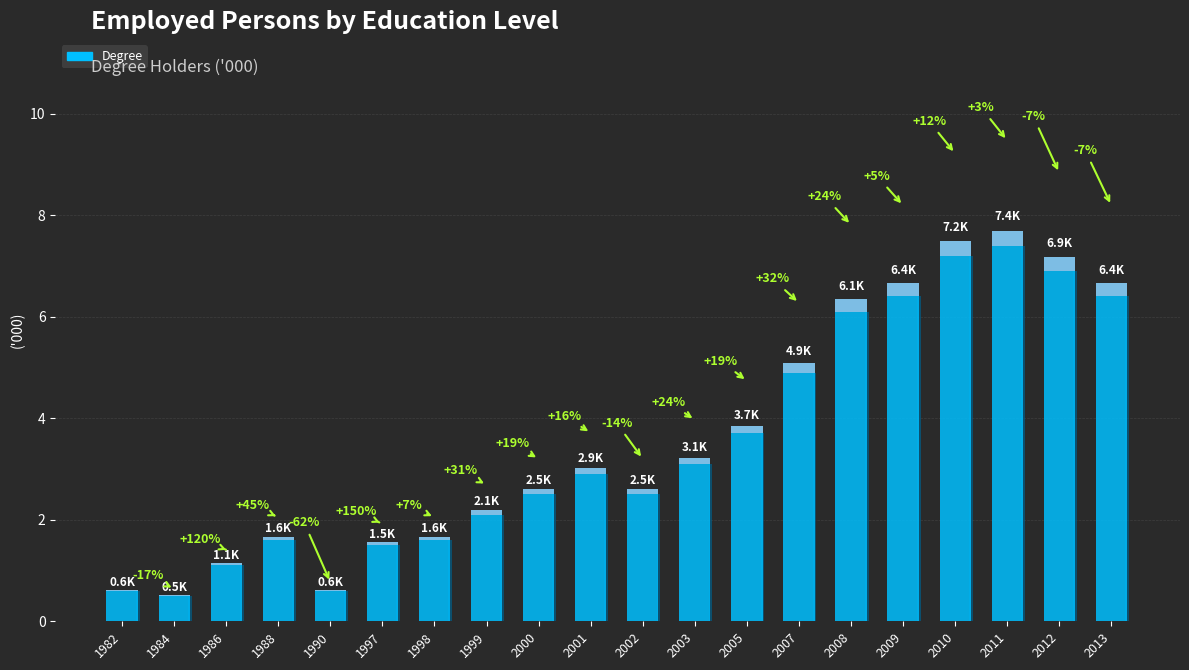

Are the bars grouped side by side (vs. stacked)?

No